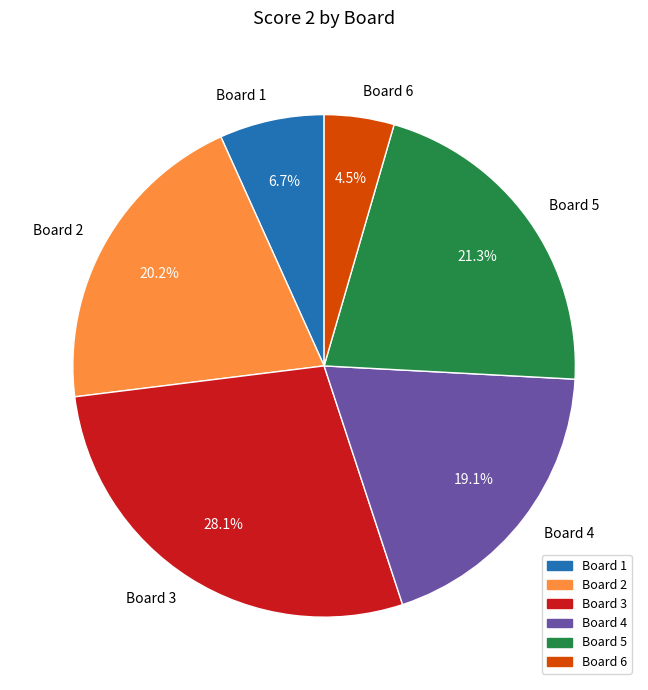

To the nearest percent, what percentage of the pie is Board 3?

28%